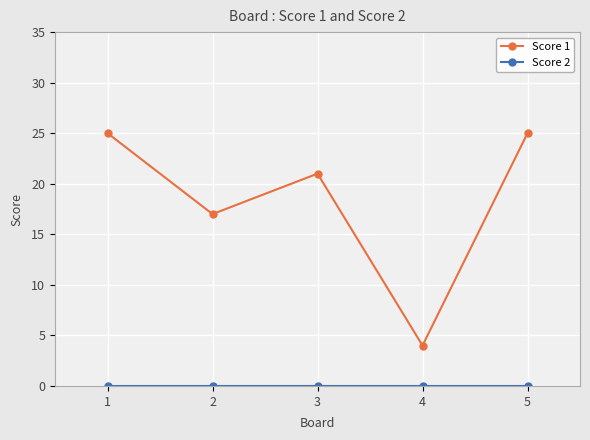

The Score 1 series shows 25 at 1. True or false?

True